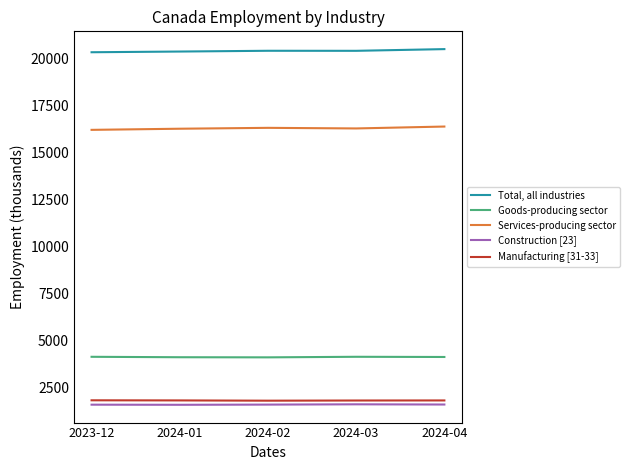

Does the chart display data point markers on the line(s)?

No